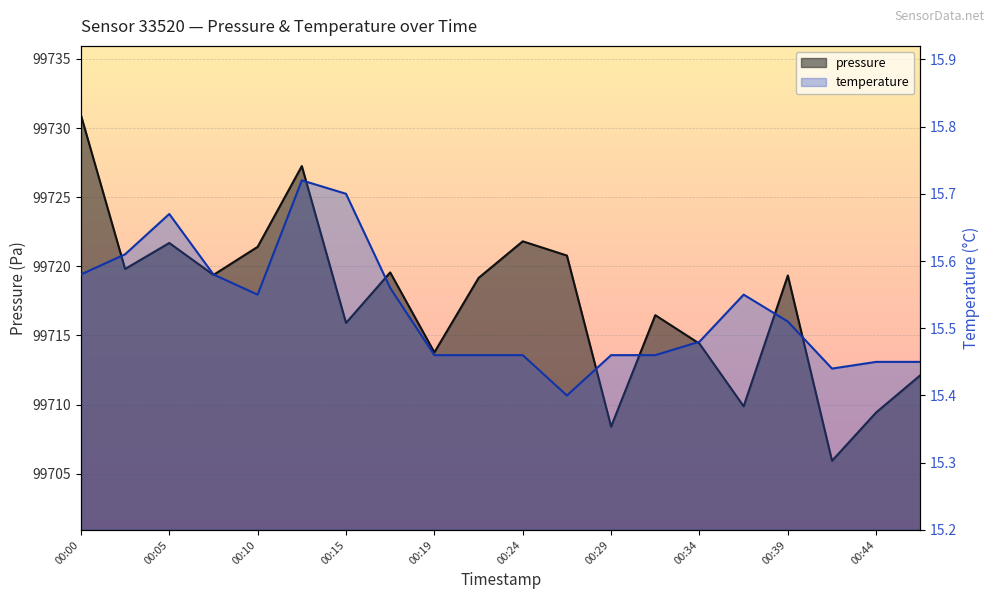

True or false: temperature and pressure intersect in this chart.

False